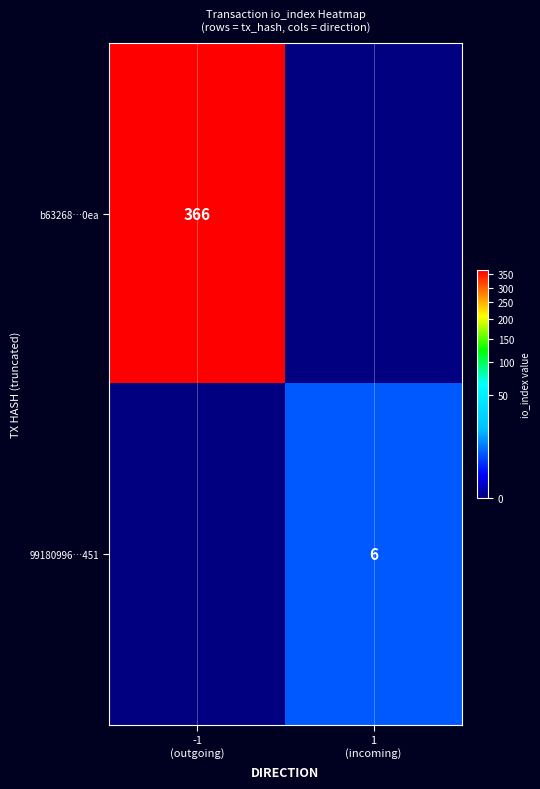

Count the number of categories in the chart.

2